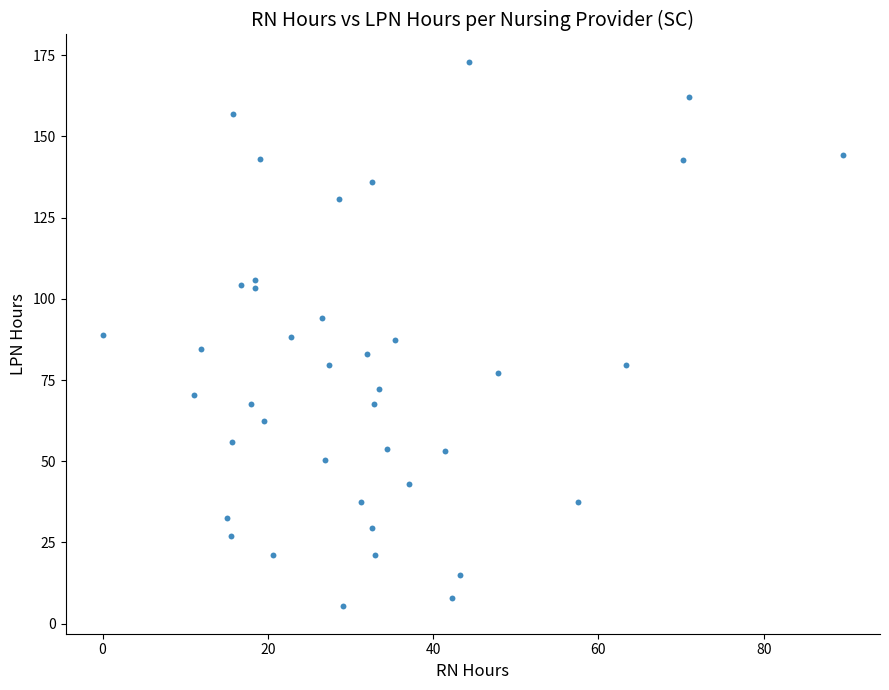

What is the range of Y values (max minus min)?

167.7